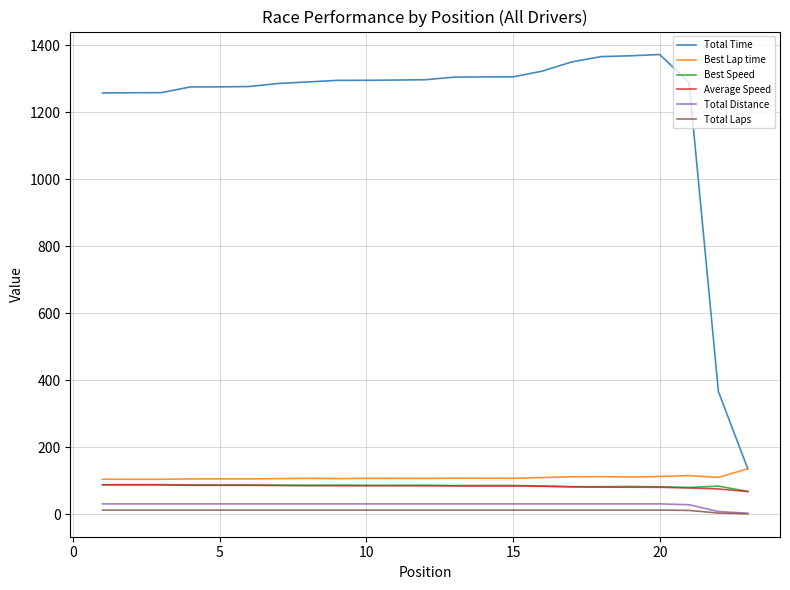

True or false: Average Speed and Best Speed cross at least once.

False